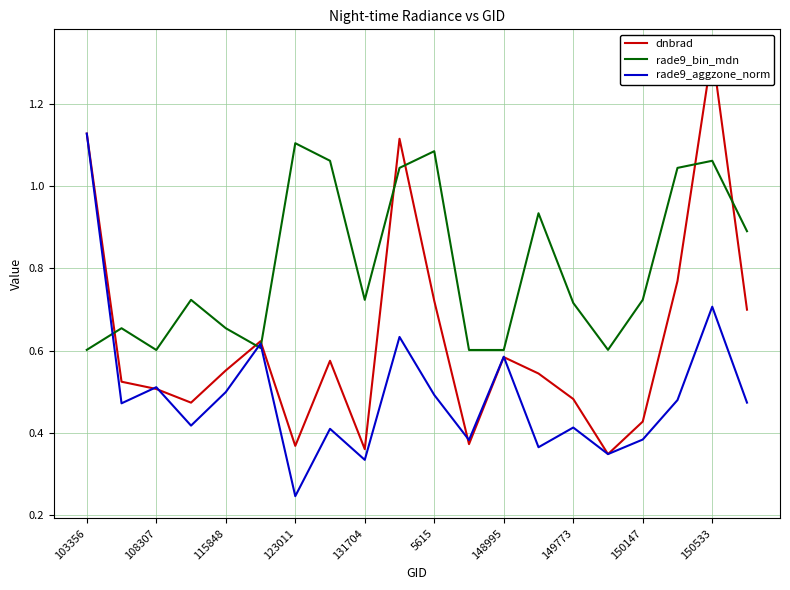

Which series has the widest spread of values?

dnbrad